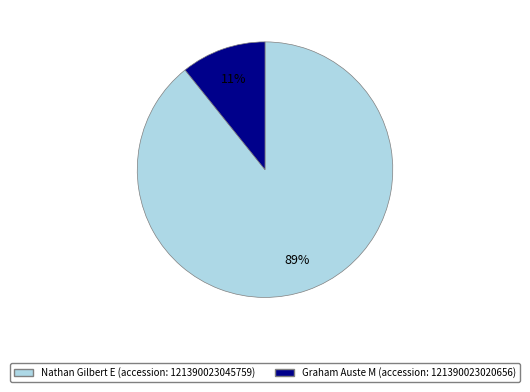

To the nearest percent, what is the difference between the largest and smallest slice percentages?

78%